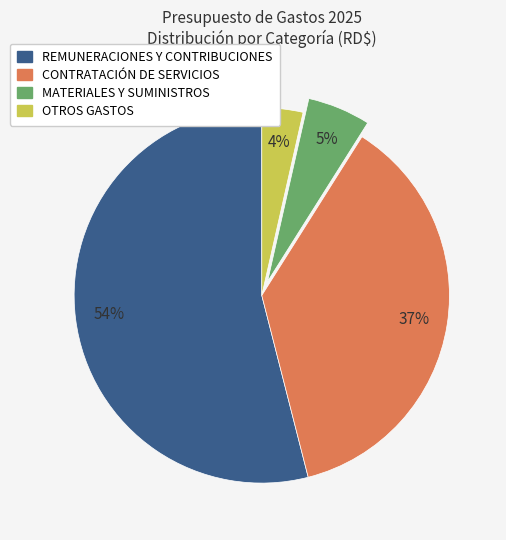

Which has a higher value, OTROS GASTOS or MATERIALES Y SUMINISTROS?

MATERIALES Y SUMINISTROS